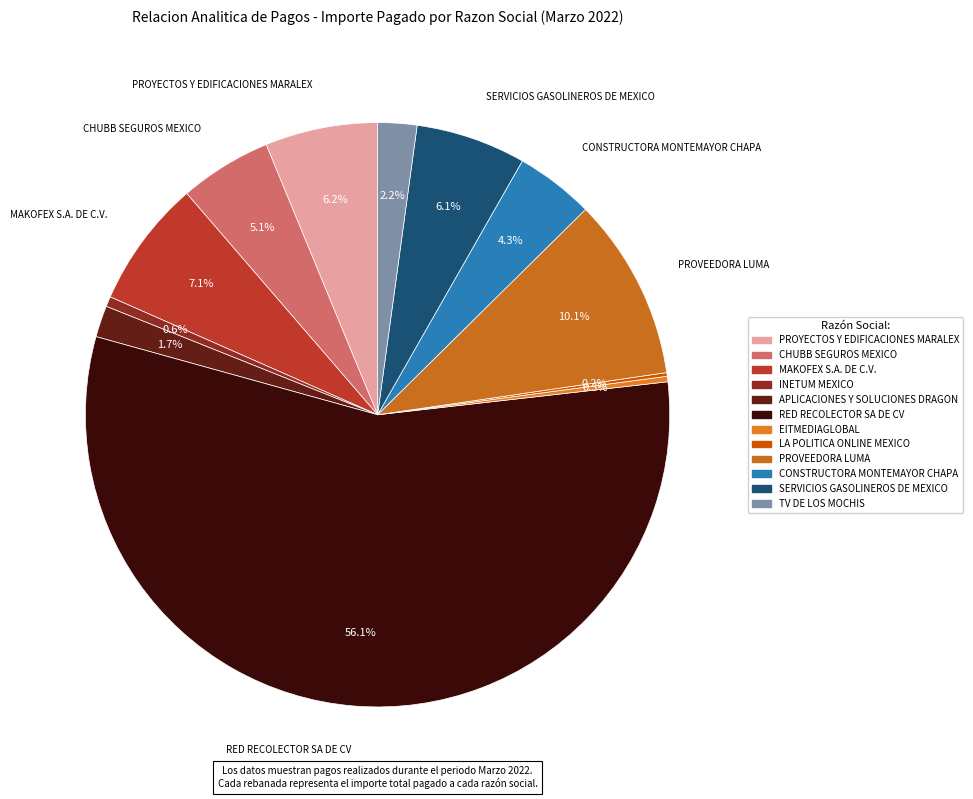

To the nearest percent, what portion does MAKOFEX S.A. DE C.V. represent?

7%